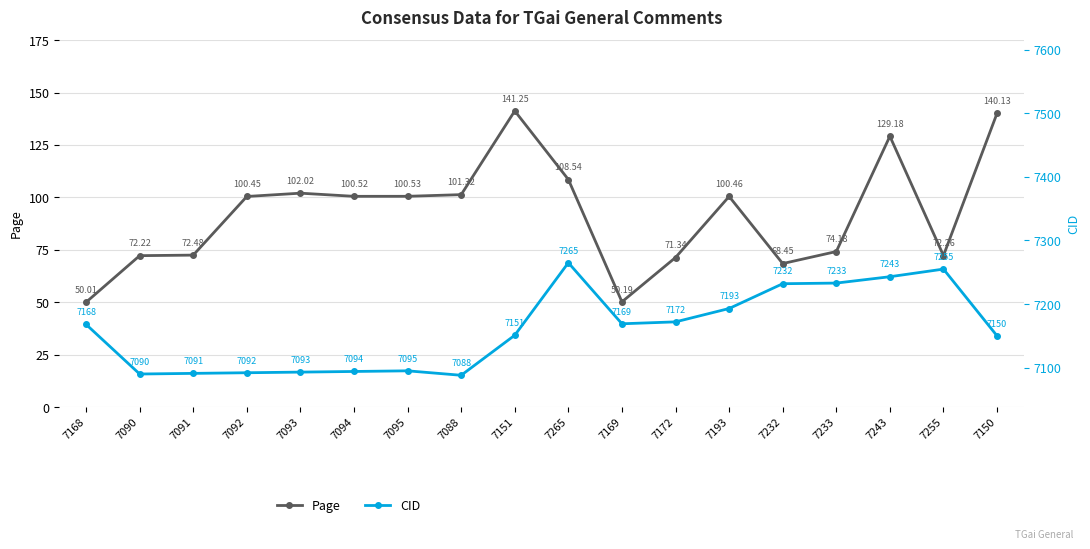

Which category has the highest value across all series?

7265